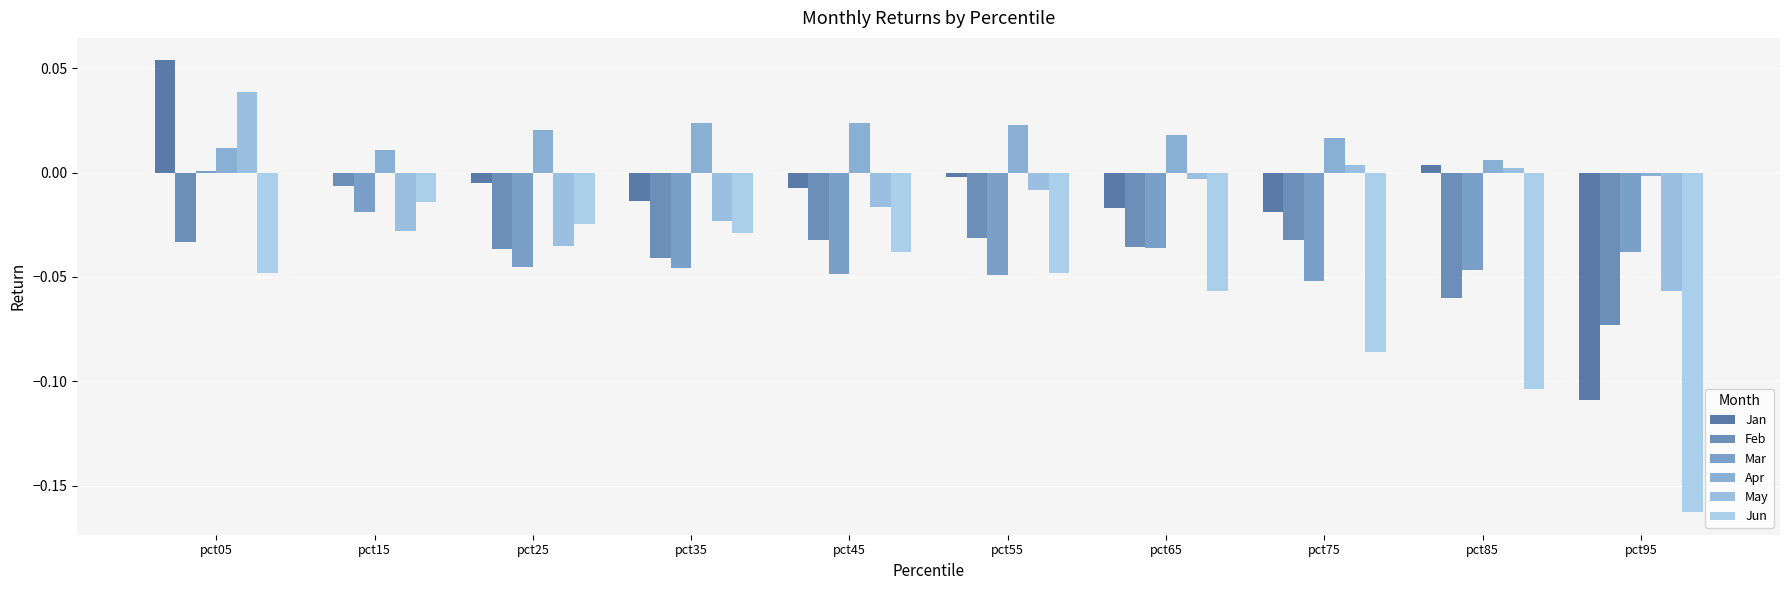

True or false: Jun has a value of -0.1 at pct75.

True